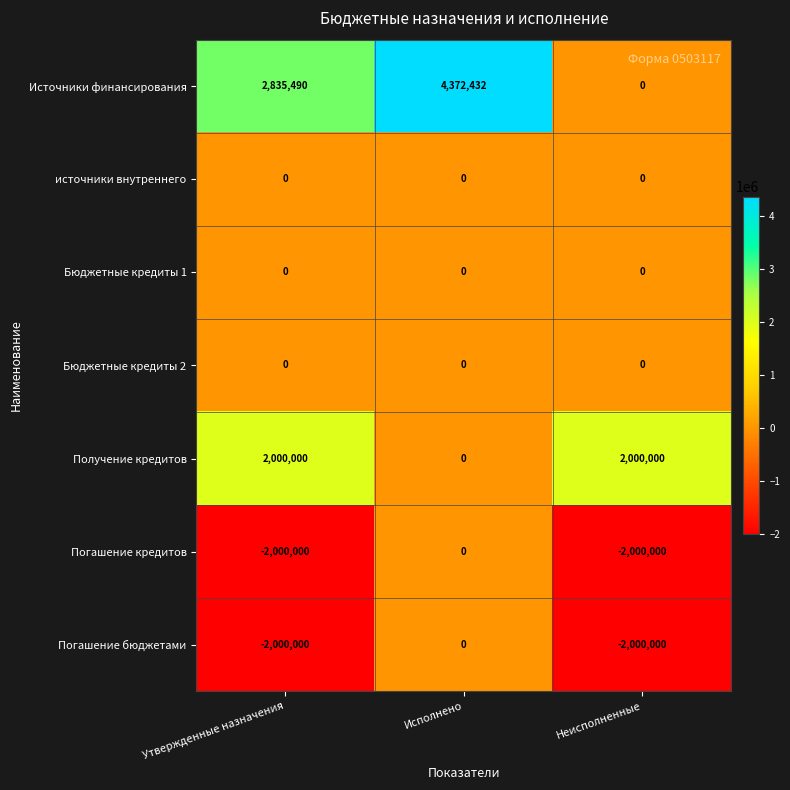

What is the total value across all series at Неисполненные?

-2000000